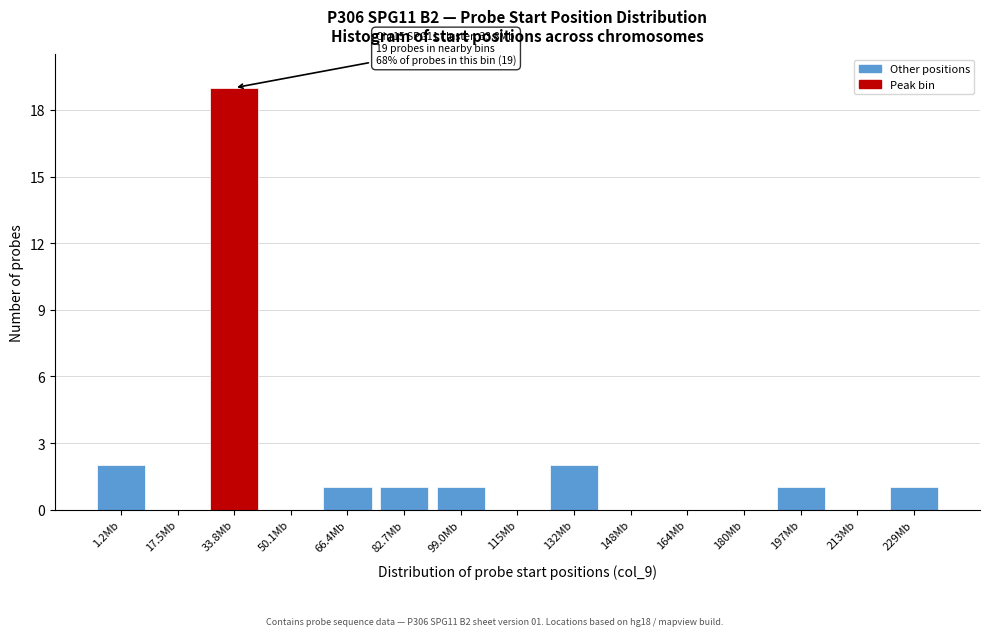

Reading left to right, extract all data points from this chart.

1.2Mb=2	17.5Mb=0	33.8Mb=19	50.1Mb=0	66.4Mb=1	82.7Mb=1	99.0Mb=1	115Mb=0	132Mb=2	148Mb=0	164Mb=0	180Mb=0	197Mb=1	213Mb=0	229Mb=1